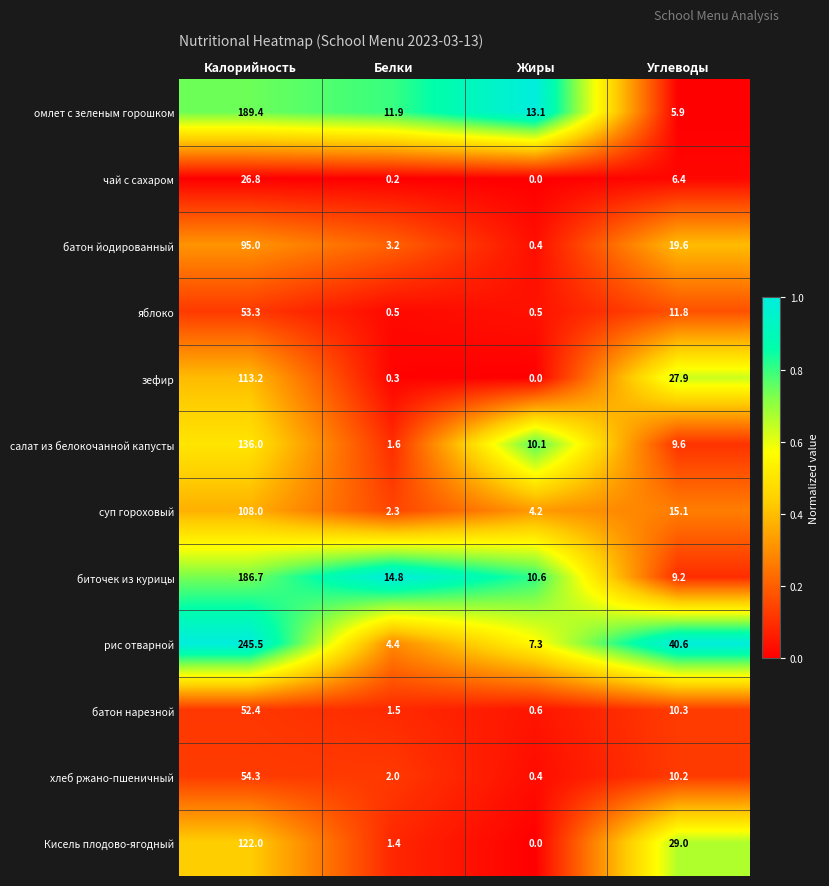

Where is салат из белокочанной капусты nearest to the value 68?

Жиры